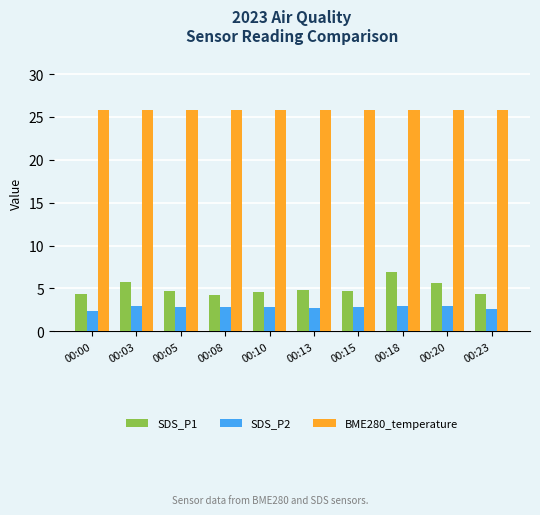

Is it true that SDS_P2 equals 2.8 at 00:08?

True